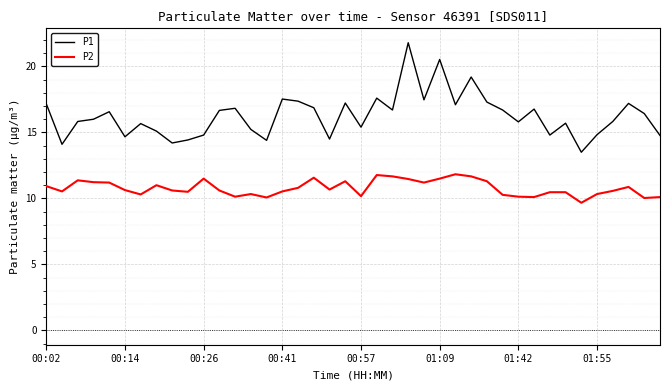

True or false: P2 and P1 cross at least once.

False